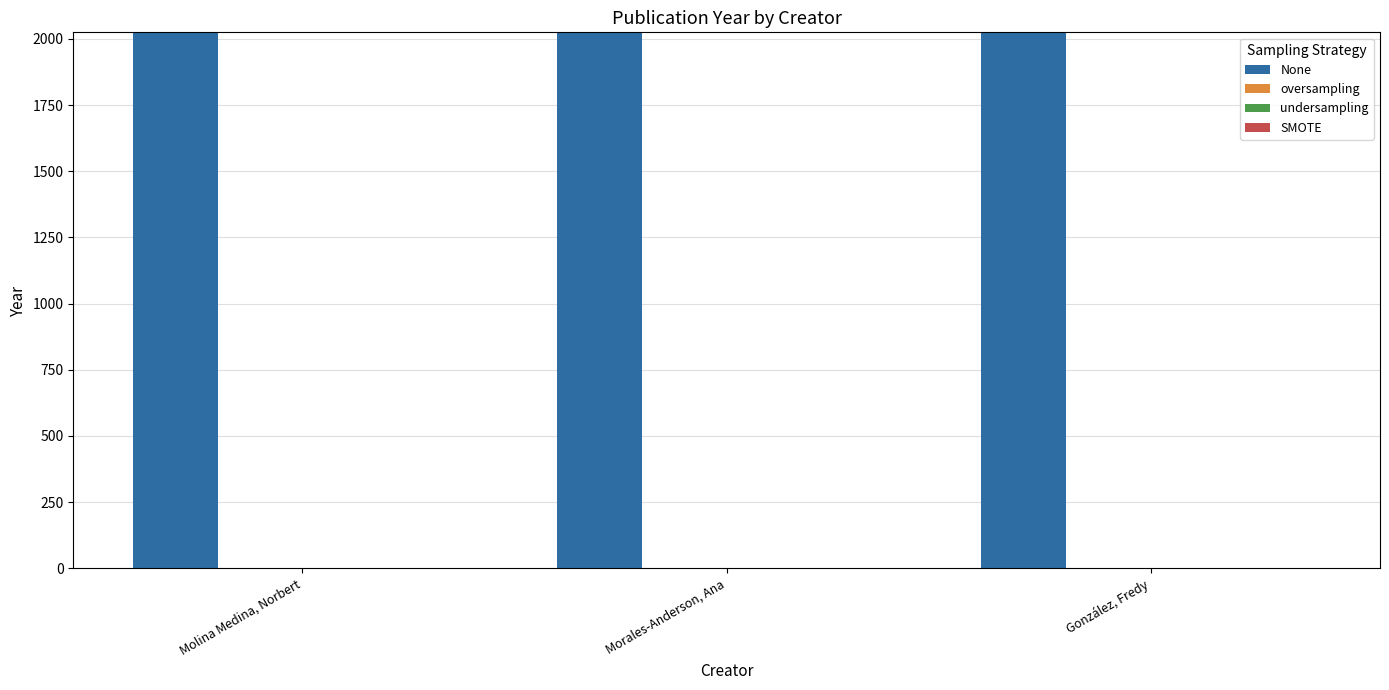

What is the value of the 3rd bar from the left?

2021